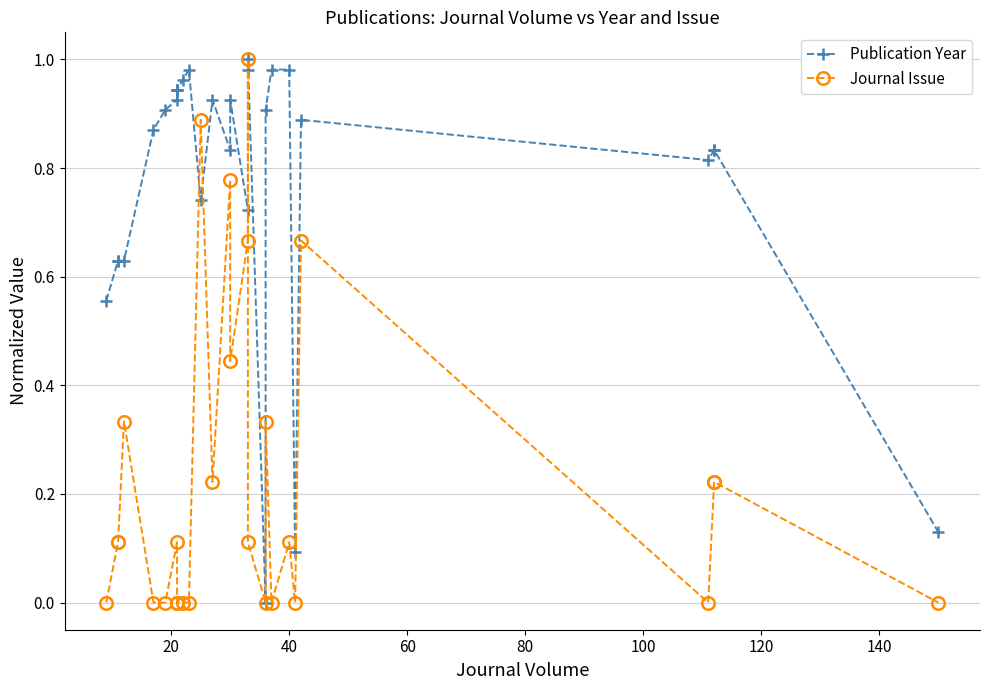

What is the value of the Publication Year point at the 19th from the left?

1.0